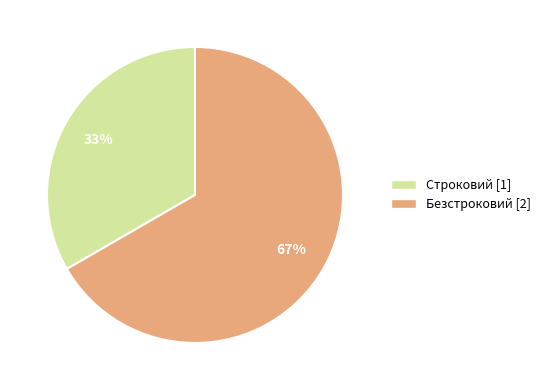

How many slices are in this pie chart?

2